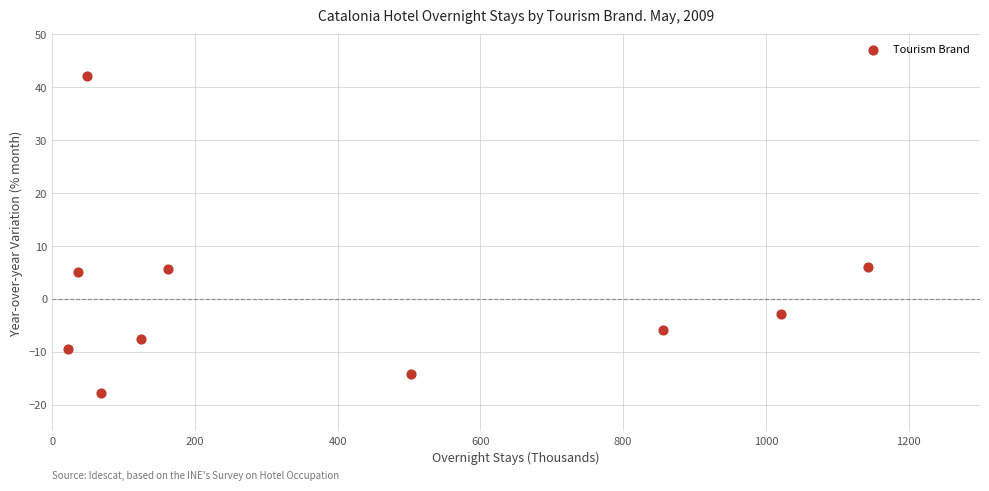

What is the average X value?

398.5